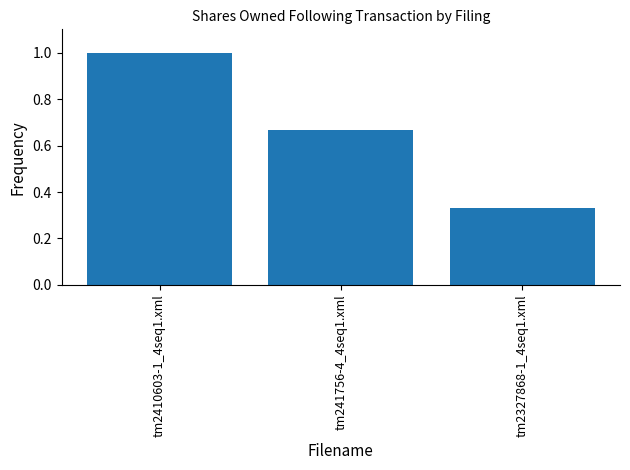

List the labels in order of value, largest first.

tm2410603-1_4seq1.xml, tm241756-4_4seq1.xml, tm2327868-1_4seq1.xml